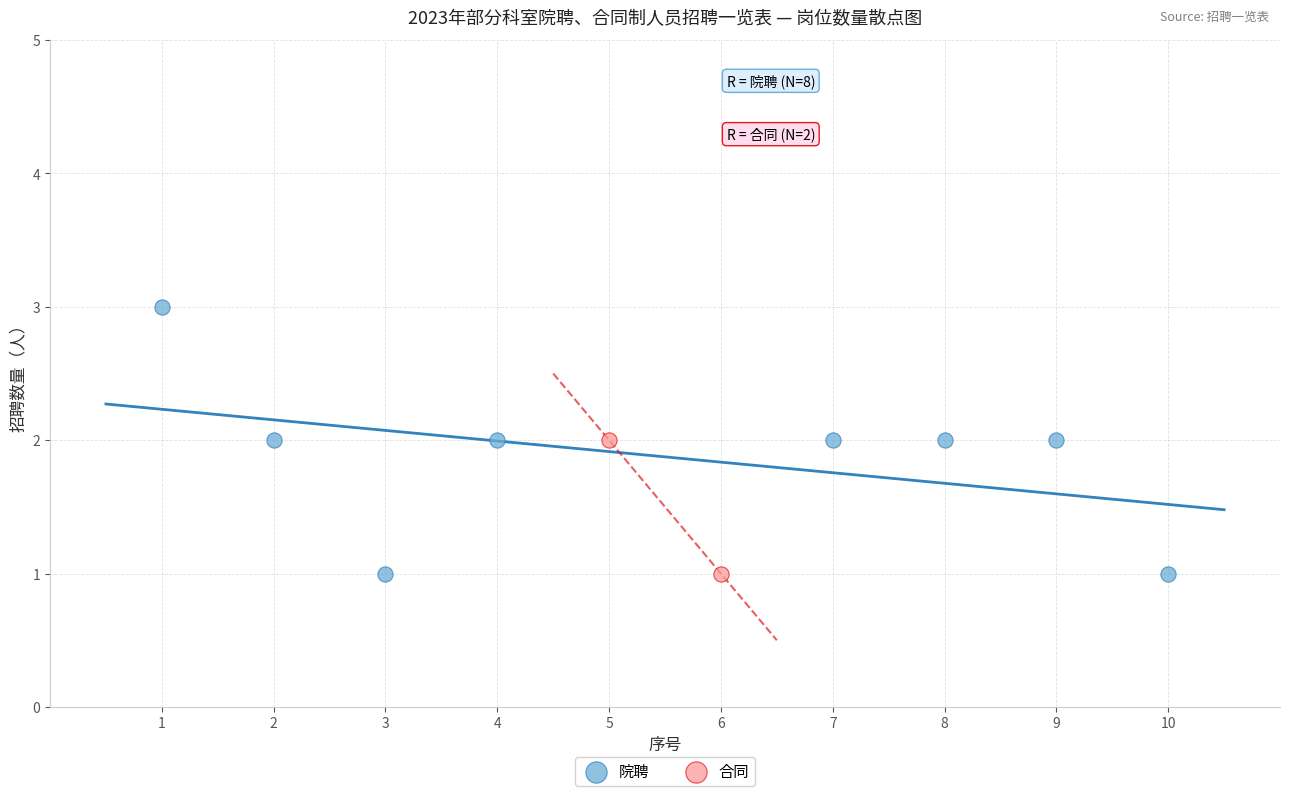

What are all the series names shown in the legend?

院聘, 合同